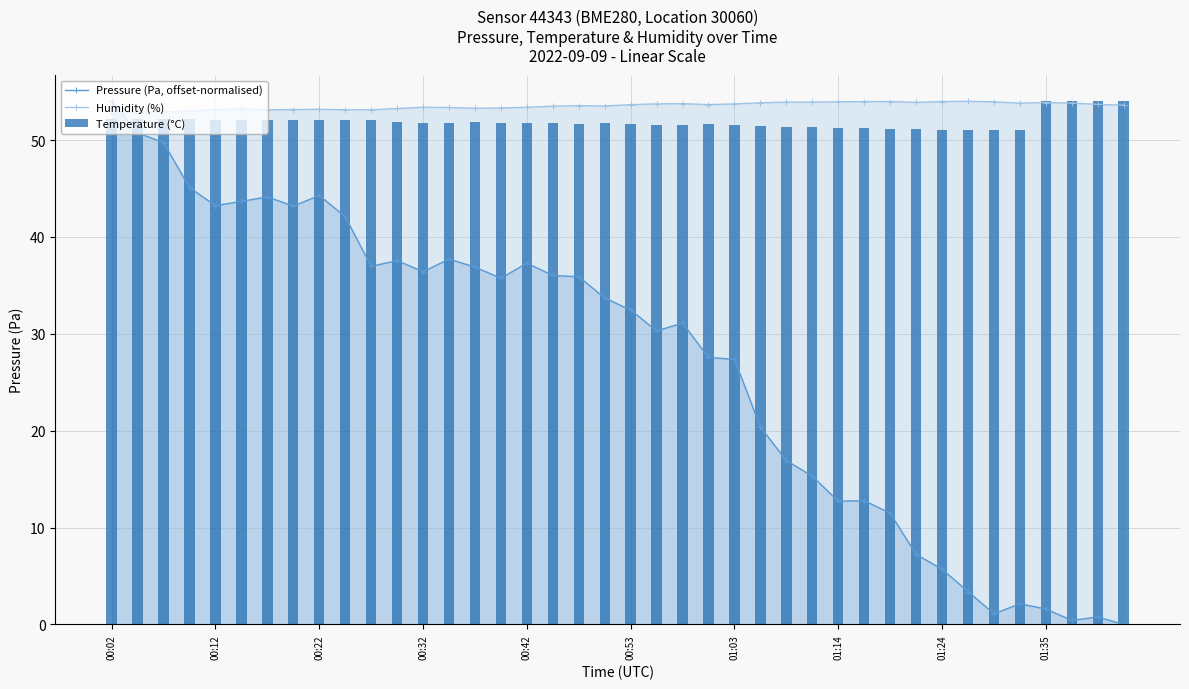

True or false: Pressure (Pa, offset-normalised) has a value of 37.6 at 11.

True